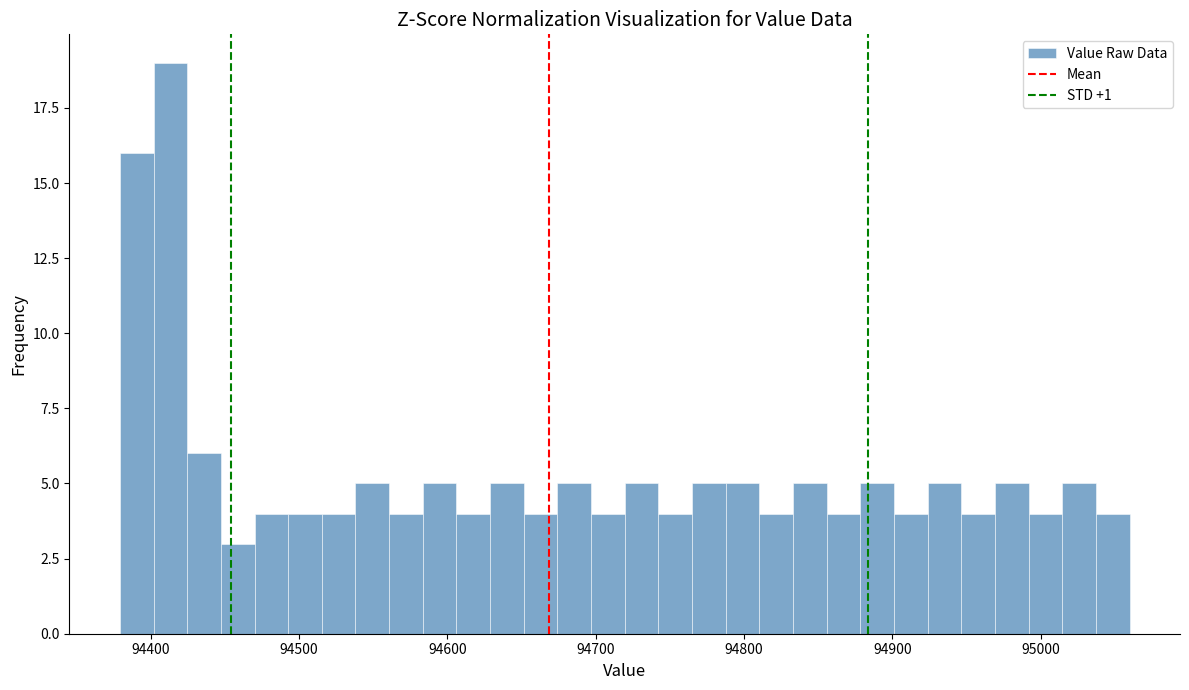

Read against the x-axis, roughly where is the centre of the tallest bar?

94410